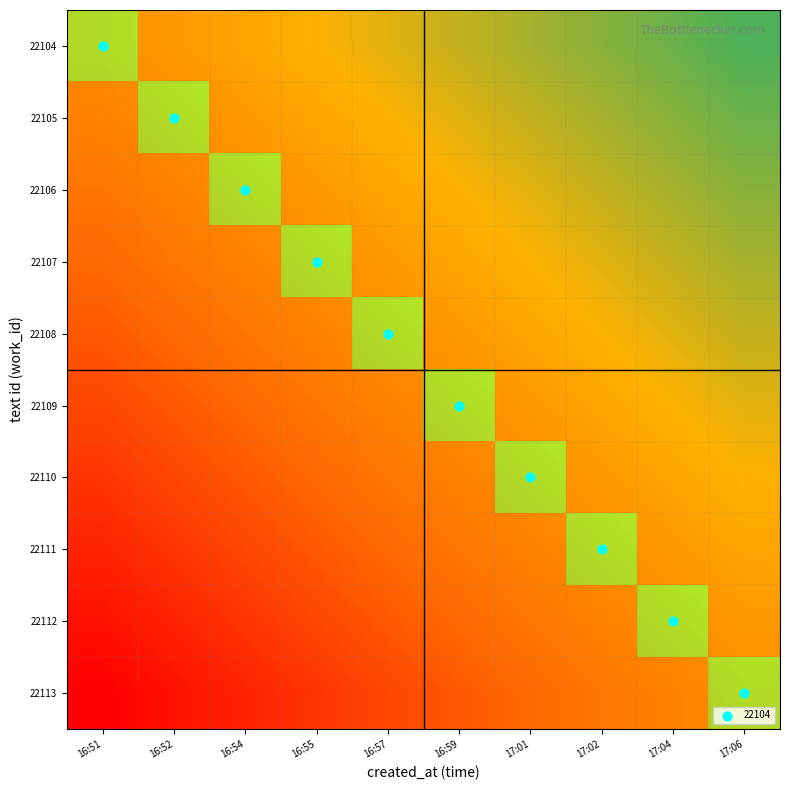

At which category is the sum across all series the highest?

17:06